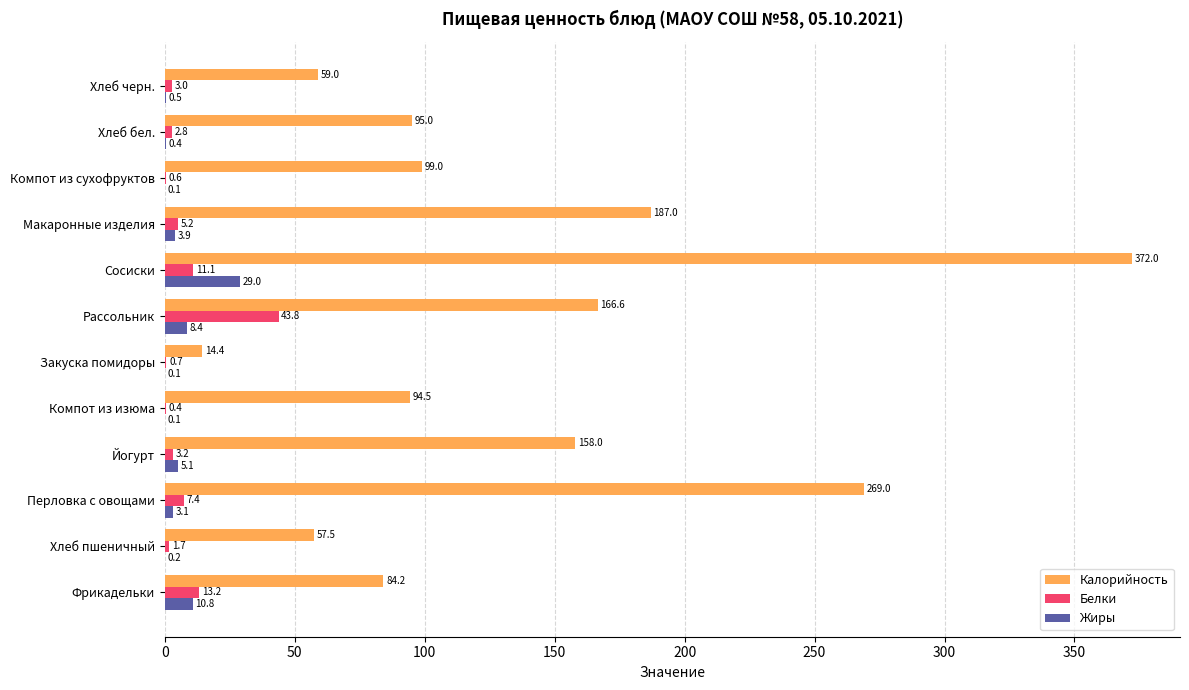

Is the value of Белки at Хлеб бел. greater than the value of Калорийность at Хлеб бел.?

No